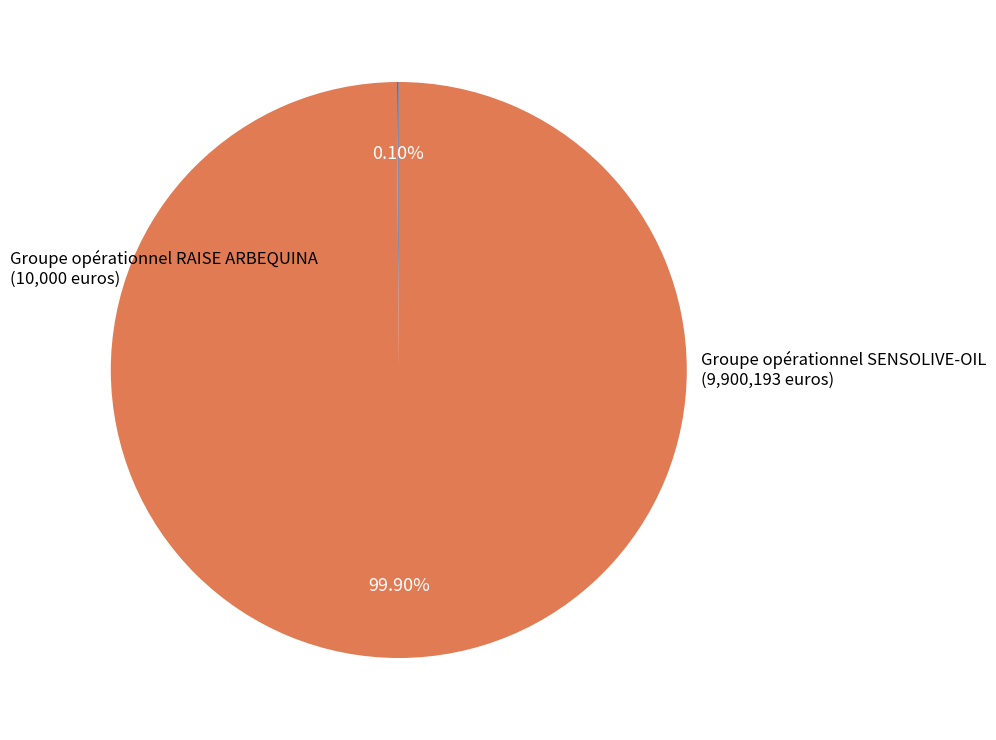

To the nearest percent, what is the difference between the largest and smallest slice percentages?

100%